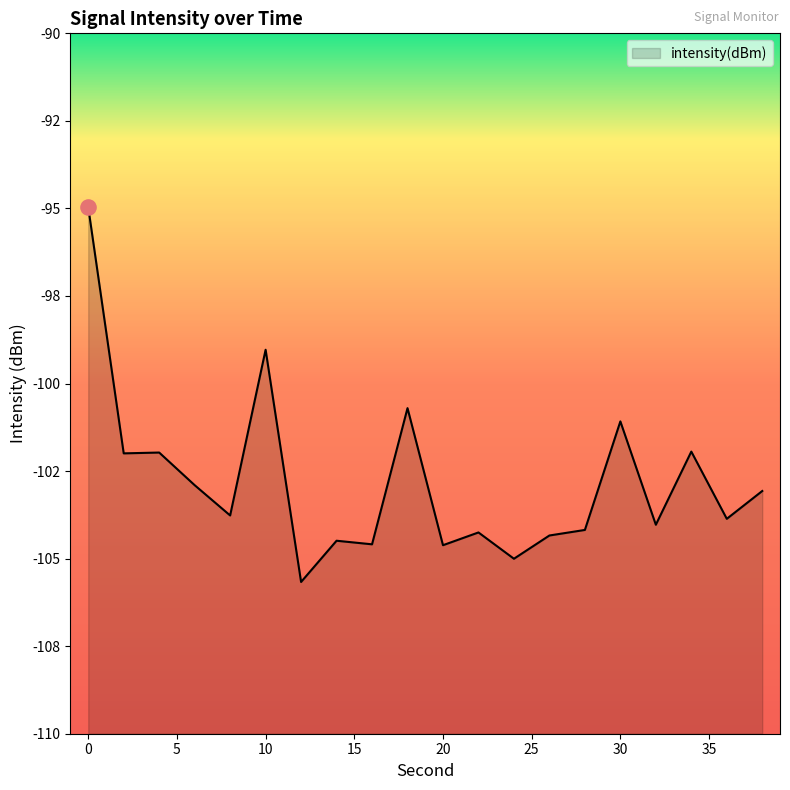

What is the change in value from 32 to 34?

+2.1